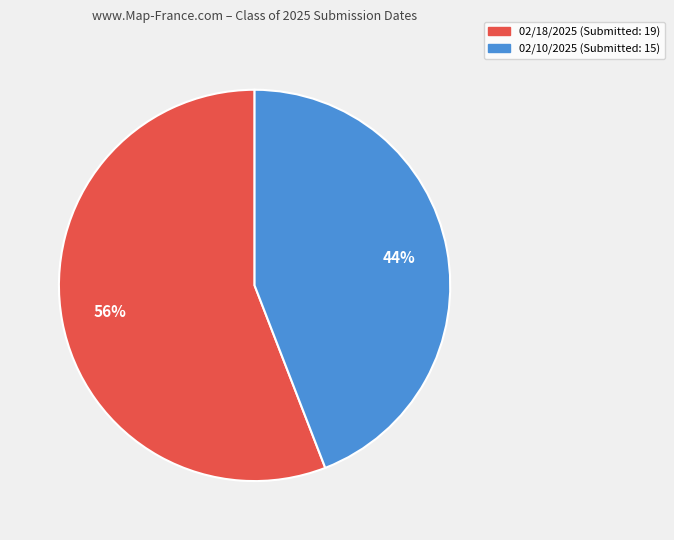

How many segments does this pie chart have?

2